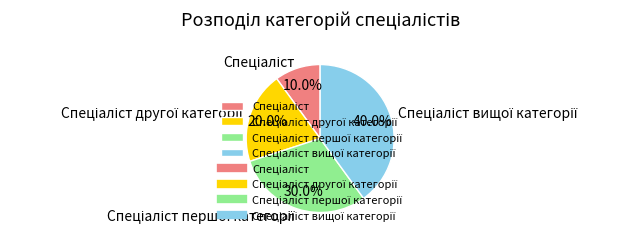

Is there a majority slice in this chart?

No